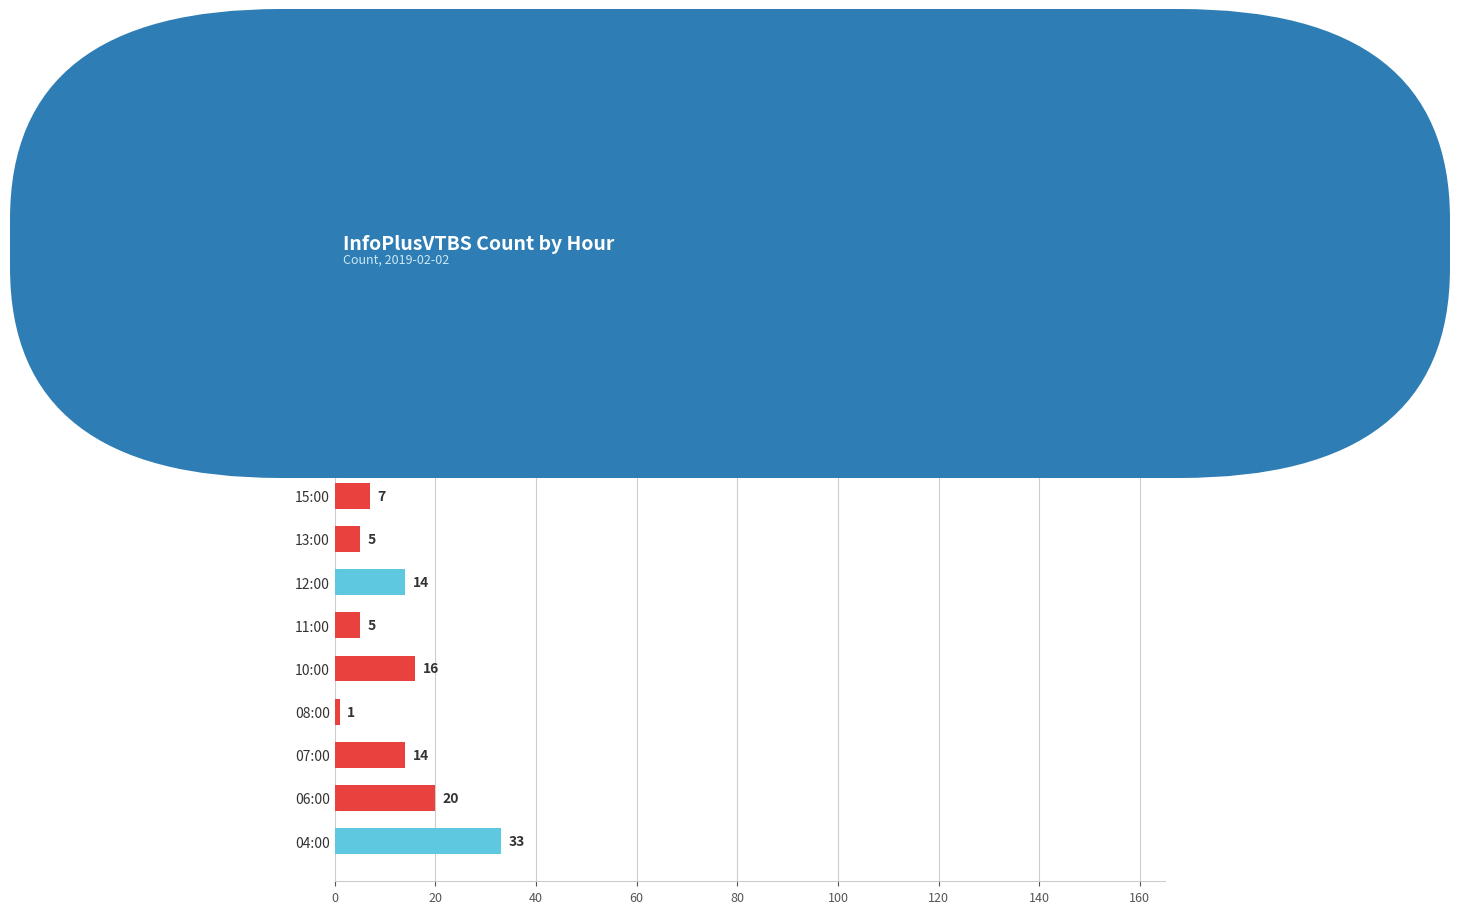

What is the difference between the maximum and second lowest values?

141